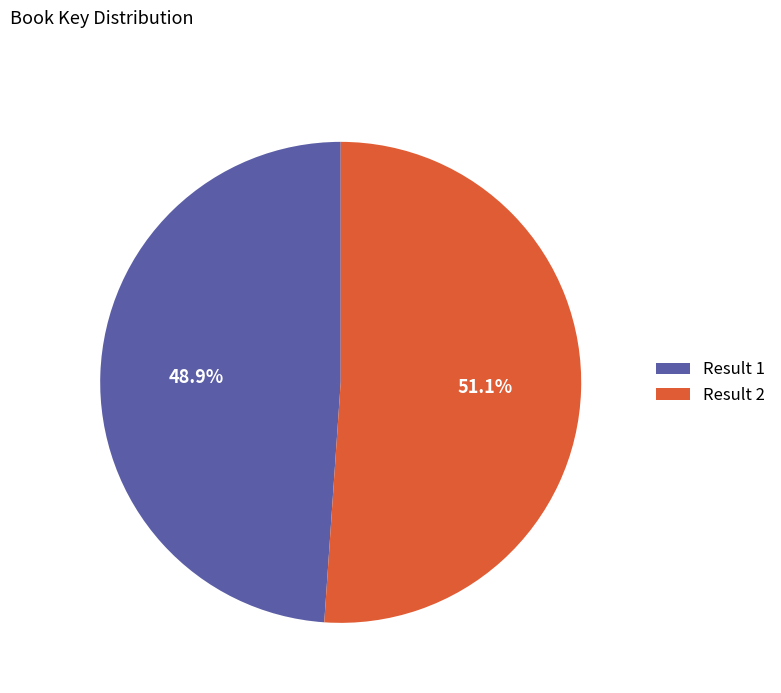

Which has a higher value, Result 2 or Result 1?

Result 2